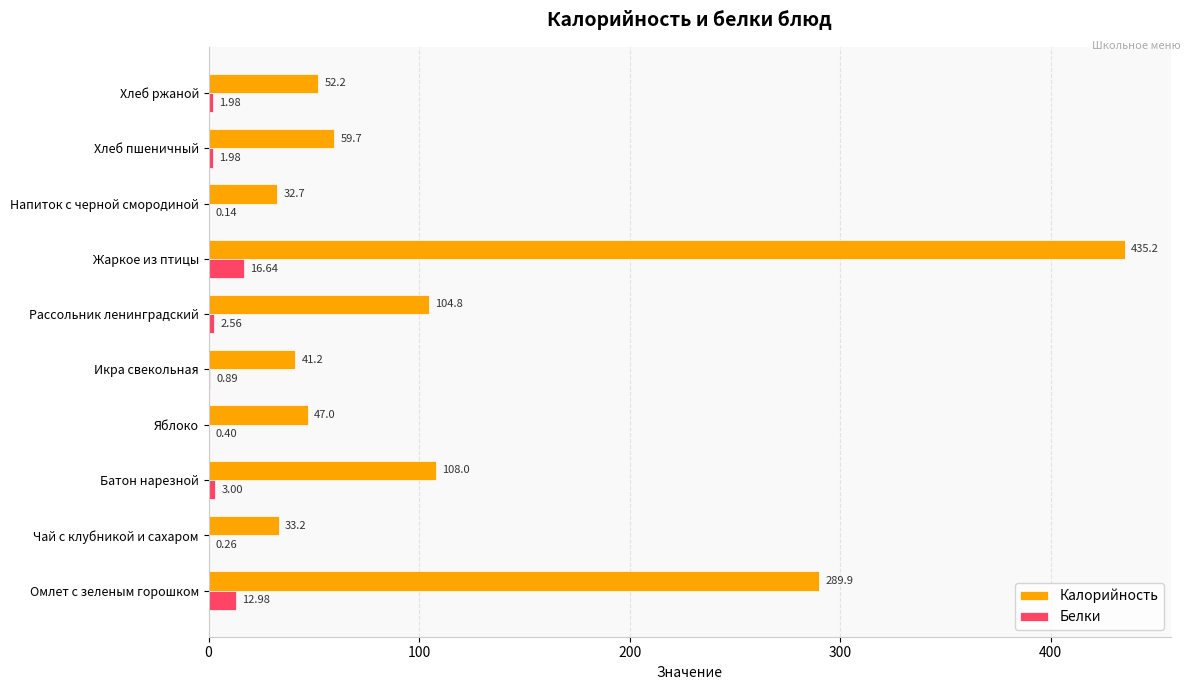

Which series changed the most between Омлет с зеленым горошком and Хлеб ржаной?

Калорийность